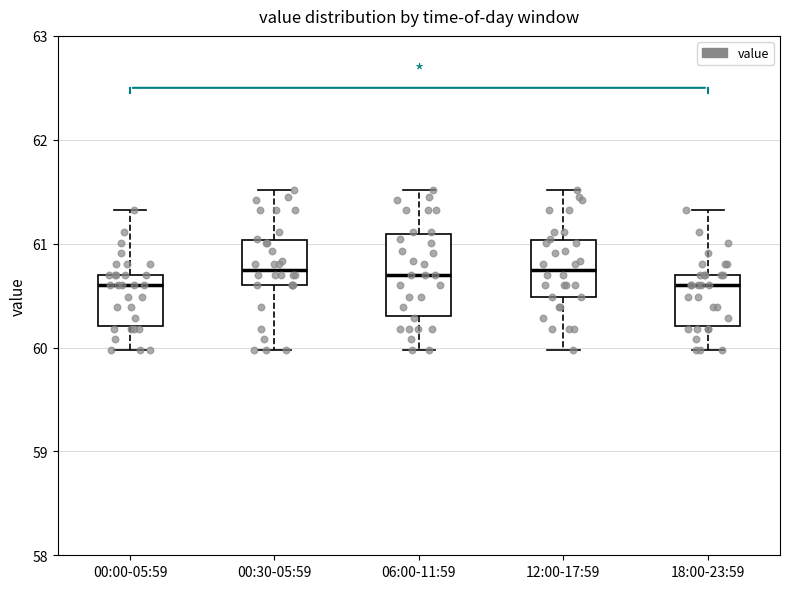

Reading left to right, read every box against the y-axis: the position of its median line, the range the box covers, and the ends of its whiskers. The values are not printed on the chart, so give them approximately, as read against the axis.

00:00-05:59: median 60.6, box 60.2 to 60.7, whiskers 60.0 to 61.3
00:30-05:59: median 60.8, box 60.6 to 61.0, whiskers 60.0 to 61.5
06:00-11:59: median 60.7, box 60.3 to 61.1, whiskers 60.0 to 61.5
12:00-17:59: median 60.8, box 60.5 to 61.0, whiskers 60.0 to 61.5
18:00-23:59: median 60.6, box 60.2 to 60.7, whiskers 60.0 to 61.3